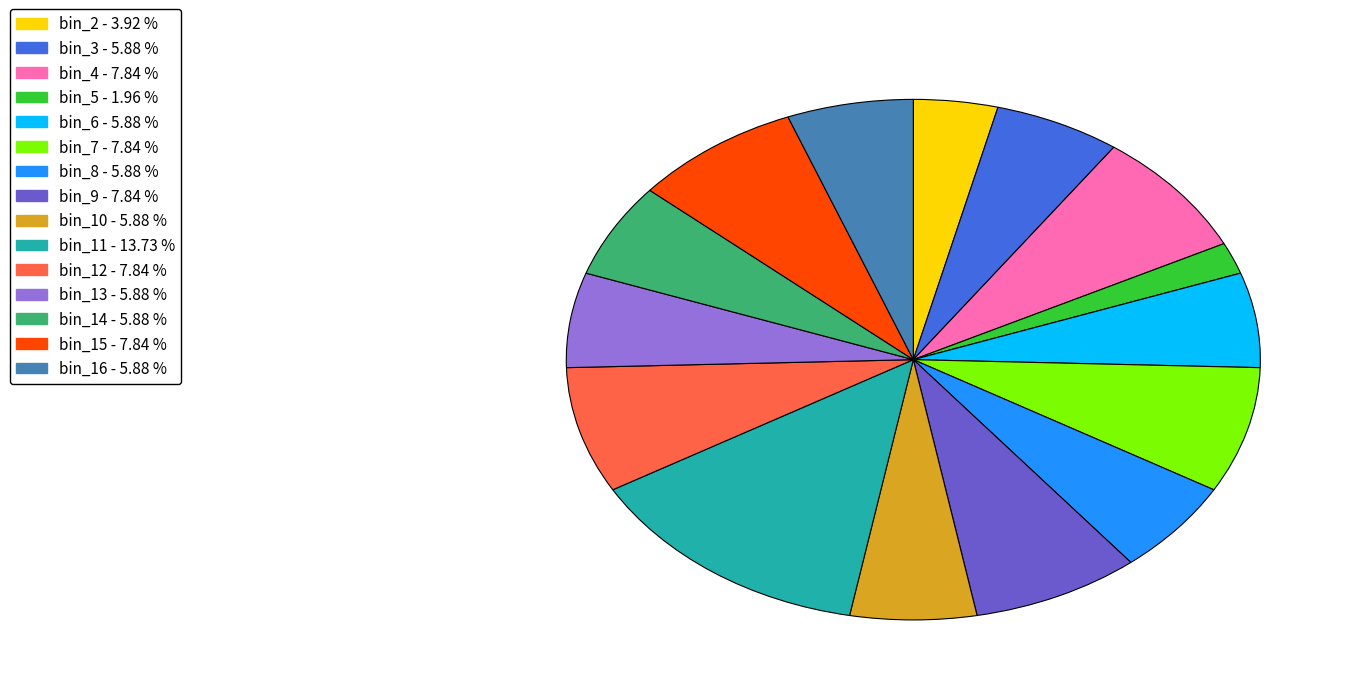

Is there a majority slice in this chart?

No